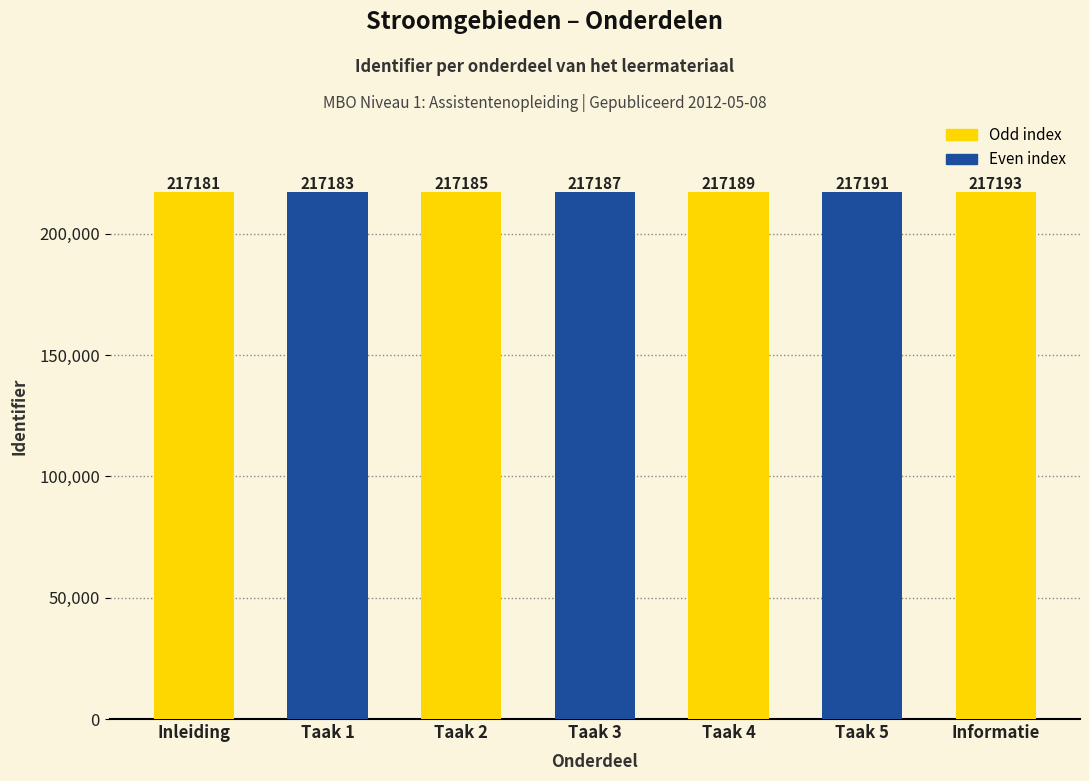

How many series are shown in this chart?

1